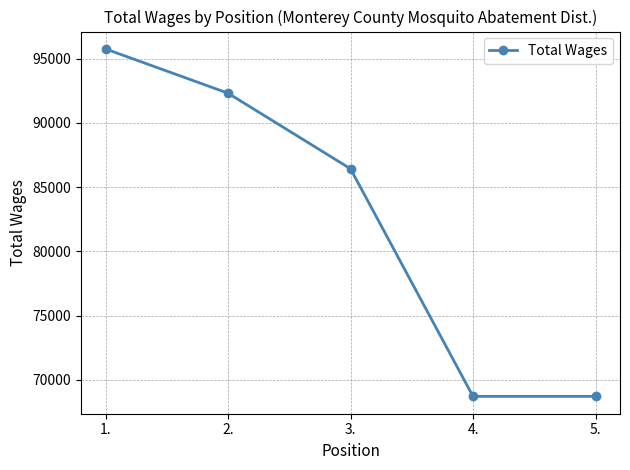

What is the greatest value displayed?

95751